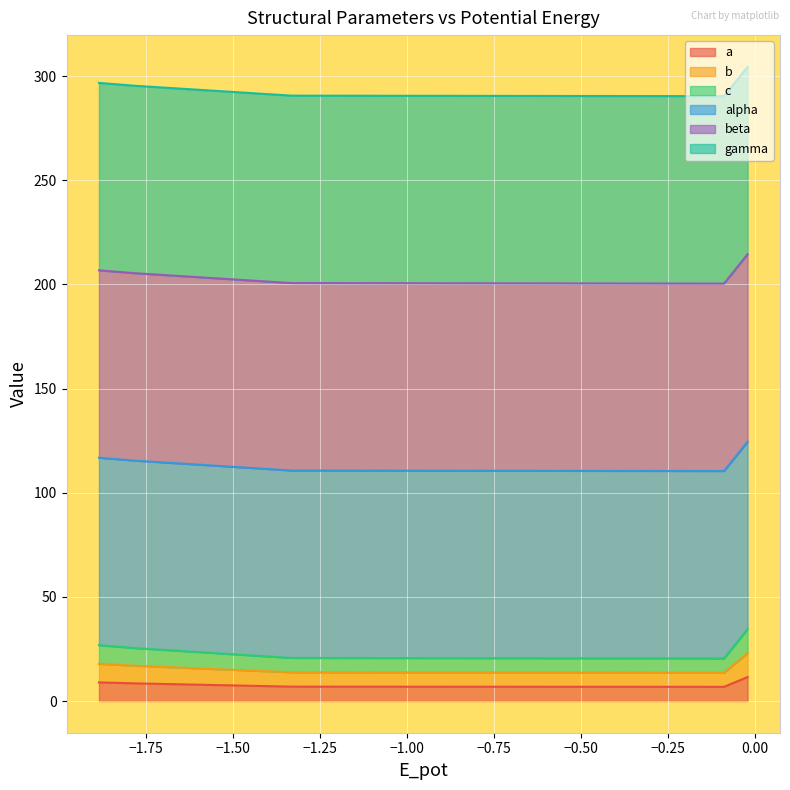

What is the difference between the second highest and second lowest values in the c series?

6.4